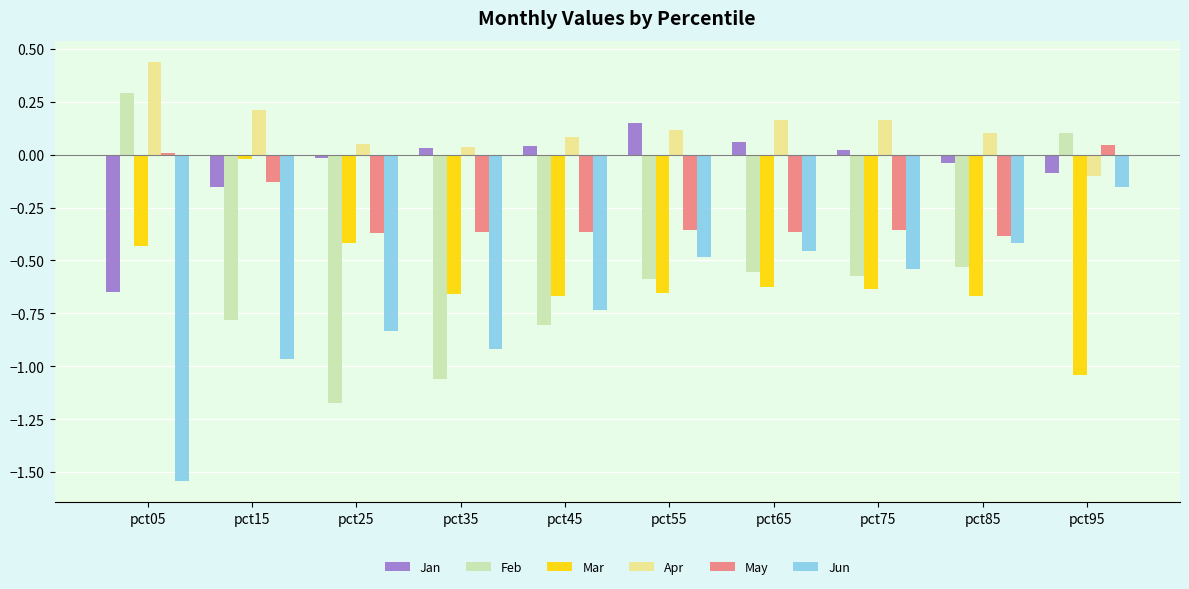

At which label is Mar closest to 0?

pct15